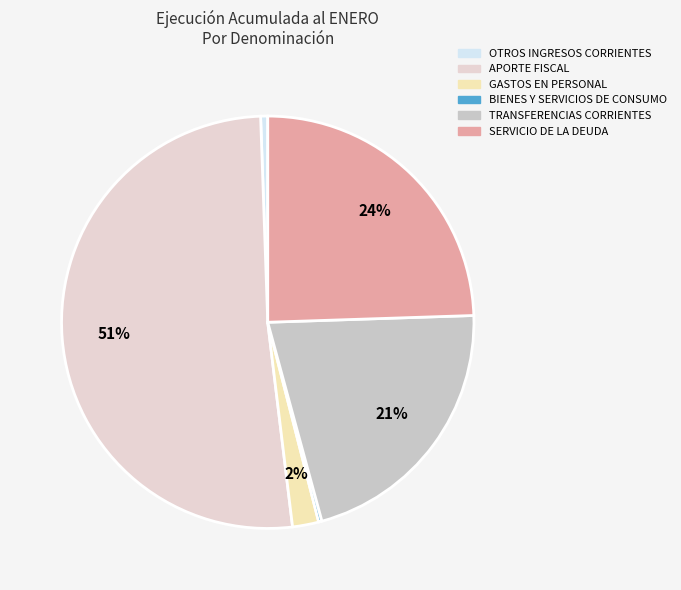

How much of the chart is everything except BIENES Y SERVICIOS DE CONSUMO?

99.7%